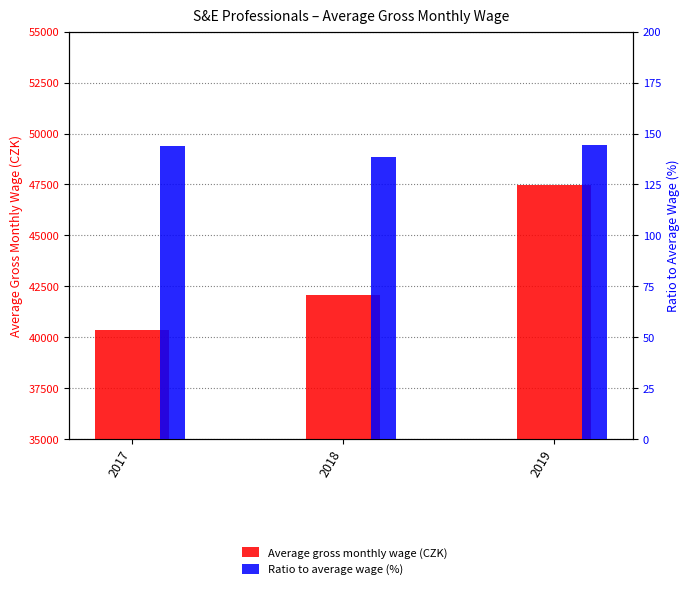

What is the difference between the highest and lowest values at 2018?

41954.8